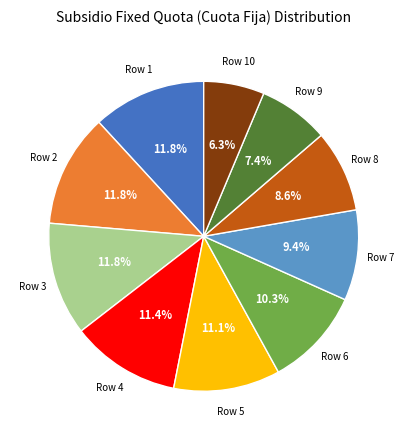

Is there any slice that represents more than half of the pie?

No